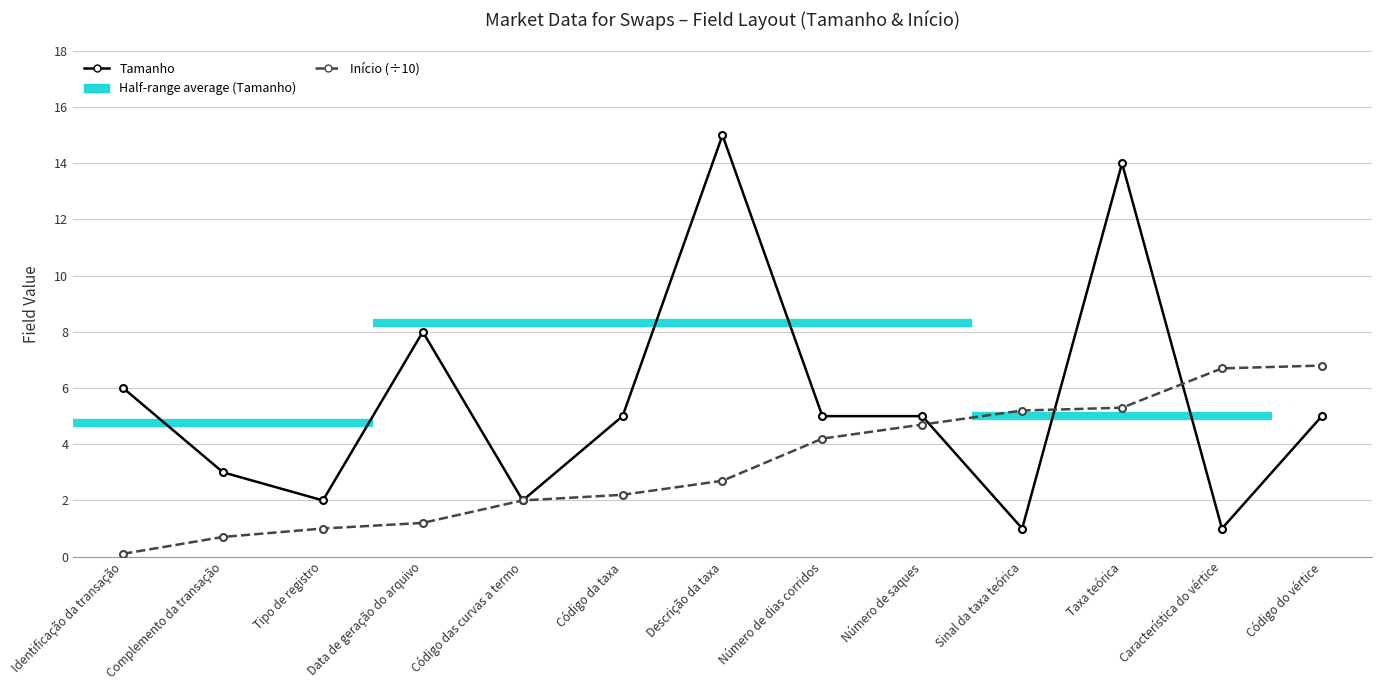

How many lines are shown in the chart?

2